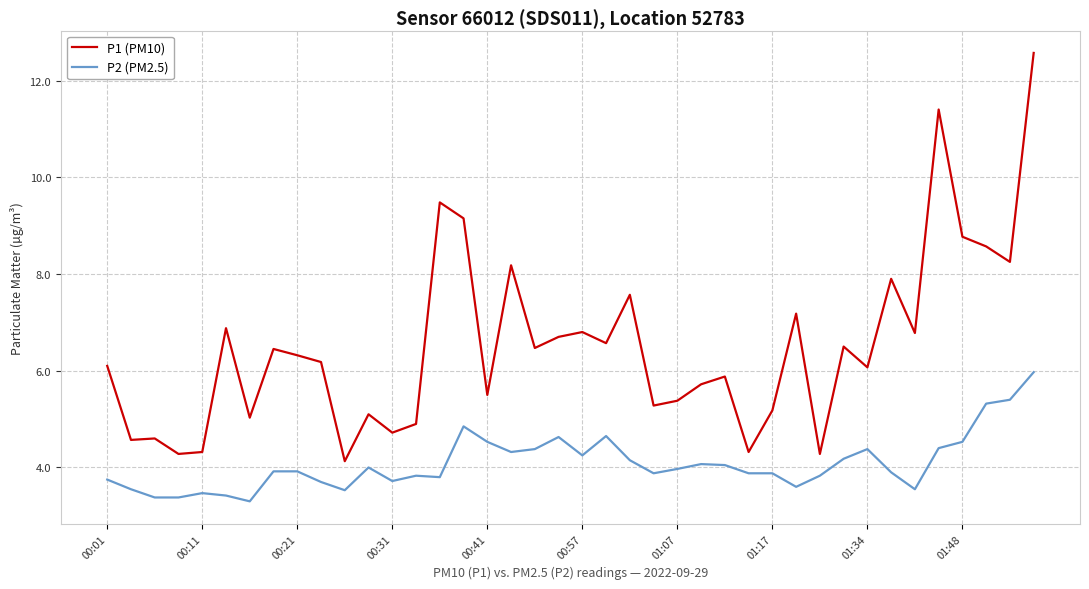

True or false: P1 (PM10) and P2 (PM2.5) intersect in this chart.

False